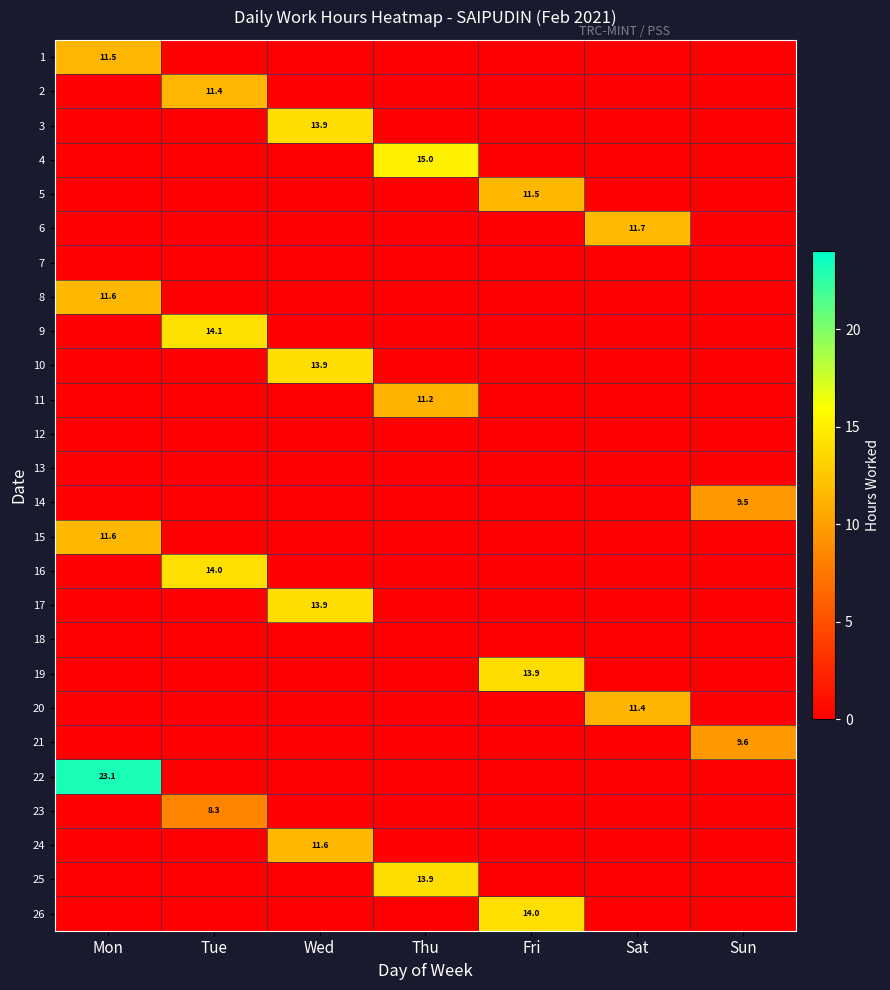

The 11 series shows 4.3 at Thu. True or false?

False